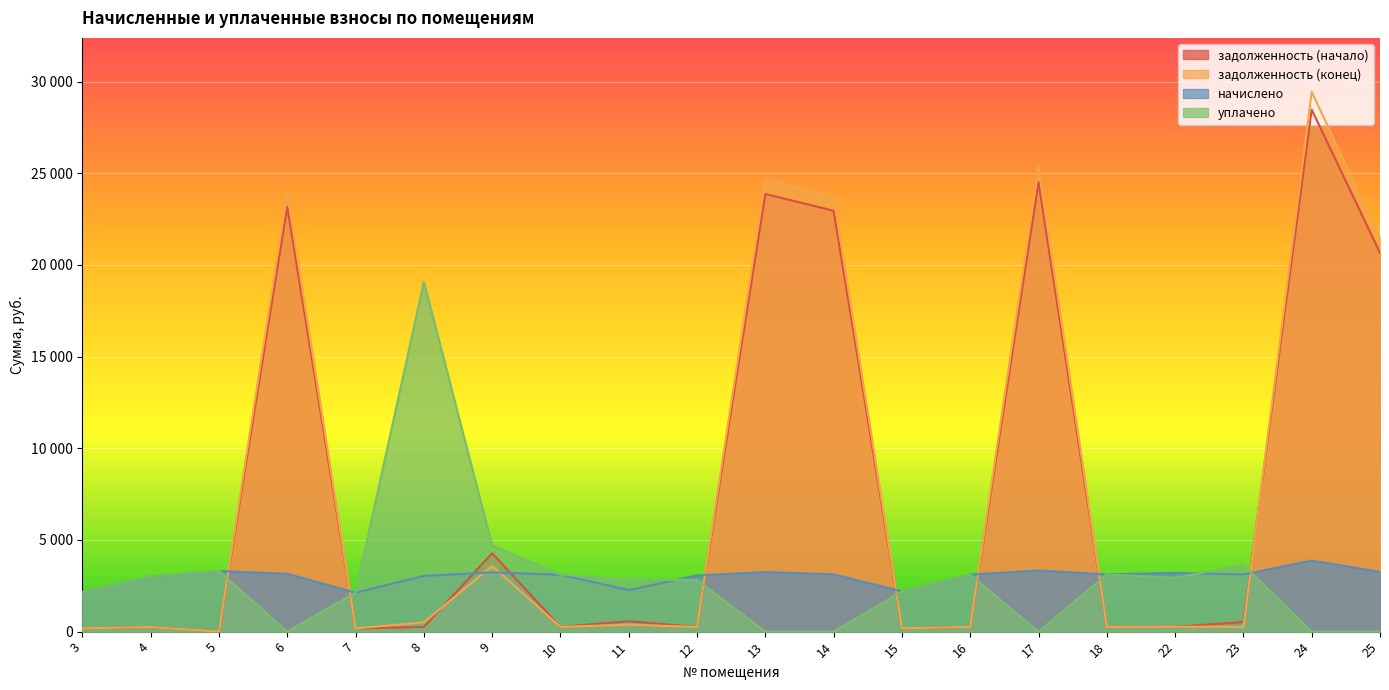

What is the approximate value of начислено at 12?

3066.6